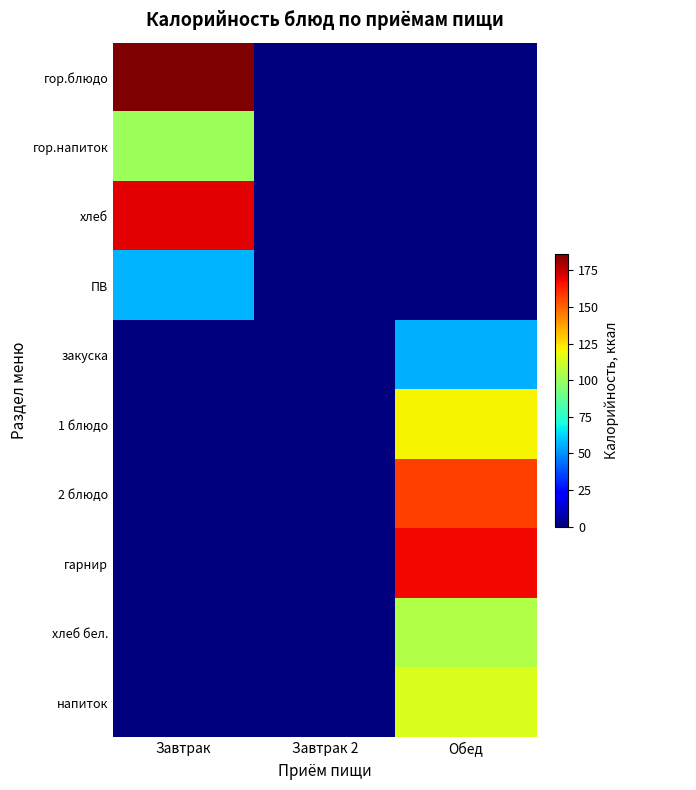

How many data points does each series have?

3